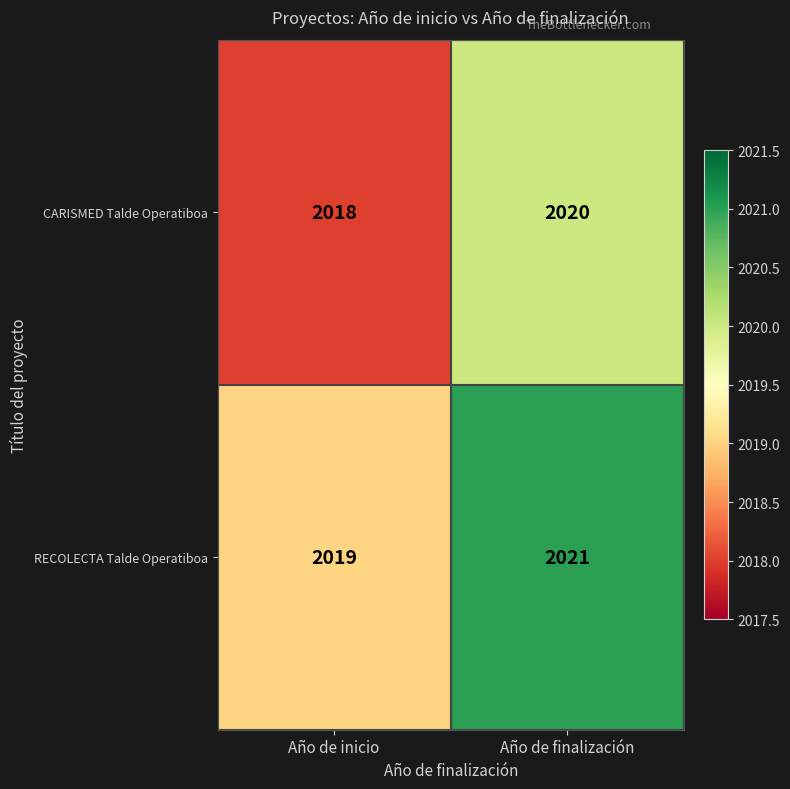

What is the smallest value displayed?

2018